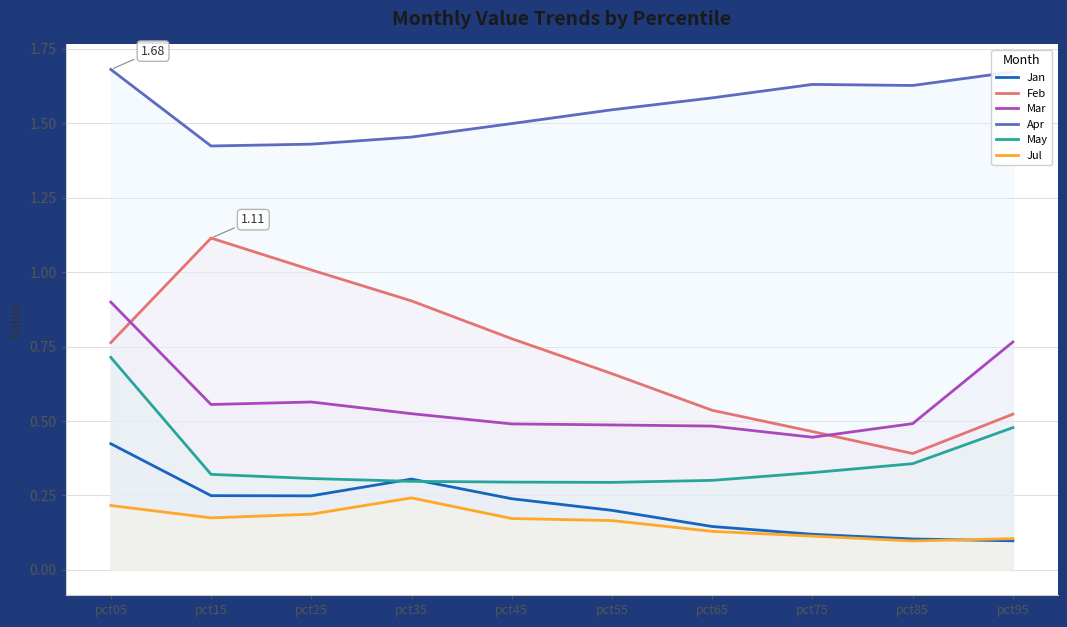

In Jul, how many points are lower than both neighbors (excluding endpoints)?

2